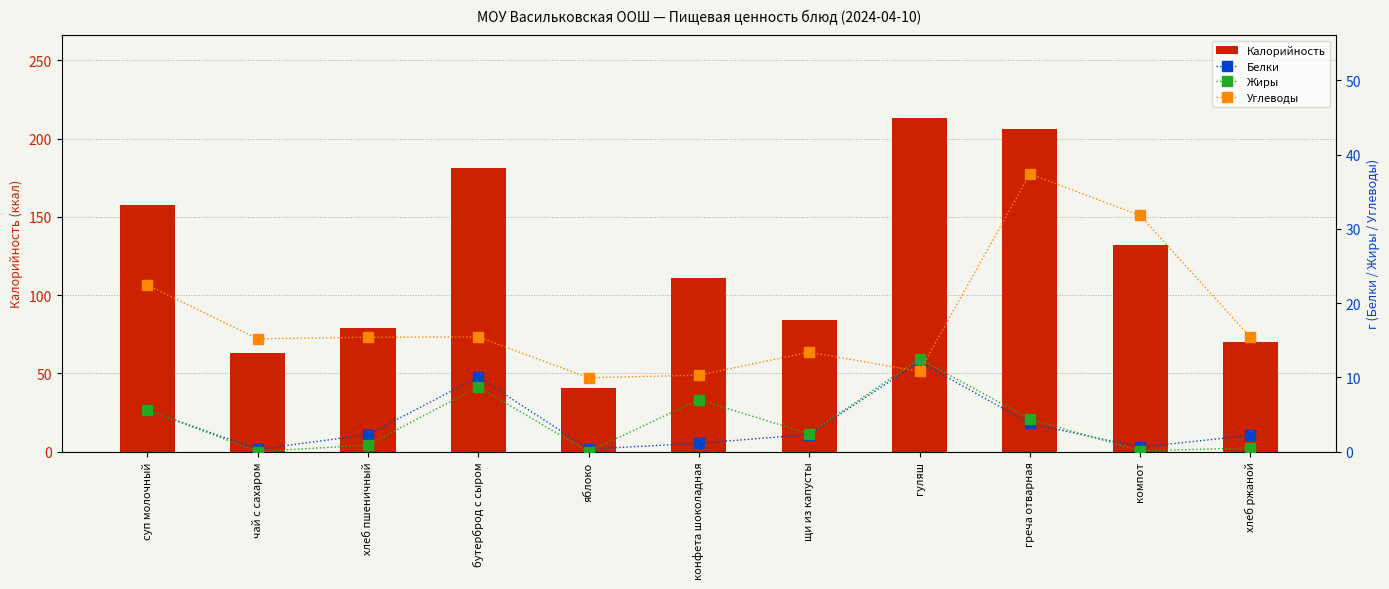

What is the difference between the maximum and minimum values in the Калорийность series?

172.5